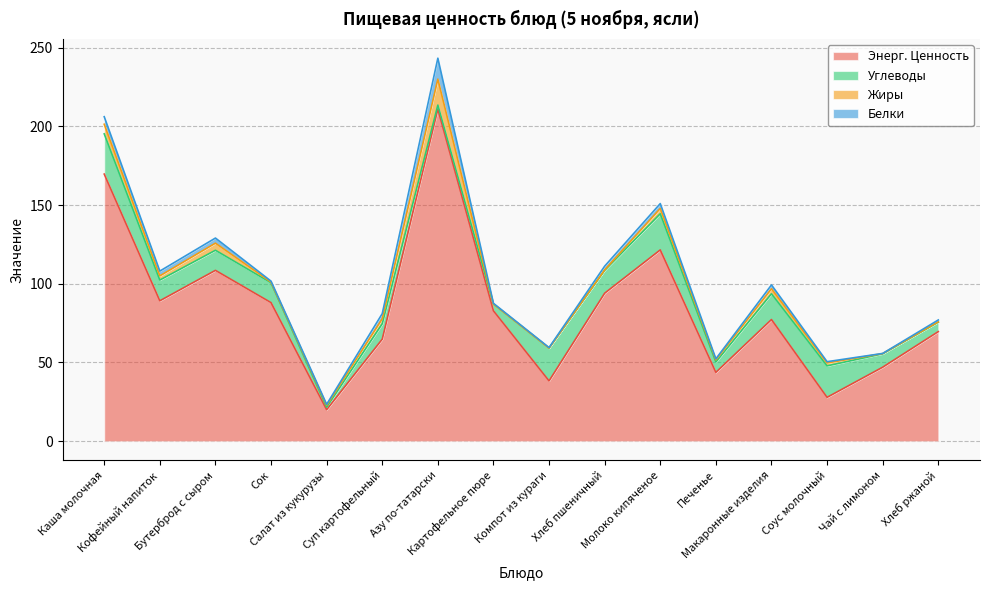

How many interior local peaks does the Углеводы series have?

4